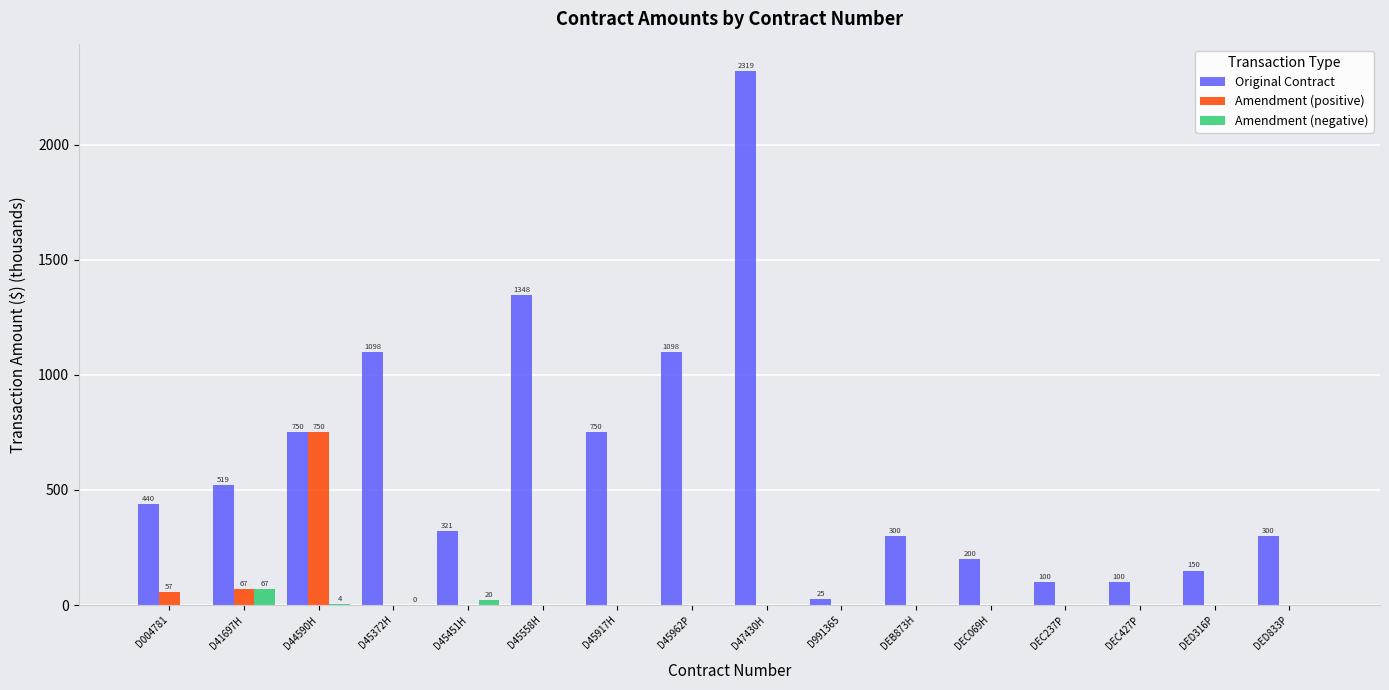

Which series changed the most between D44590H and D45917H?

Amendment (positive)